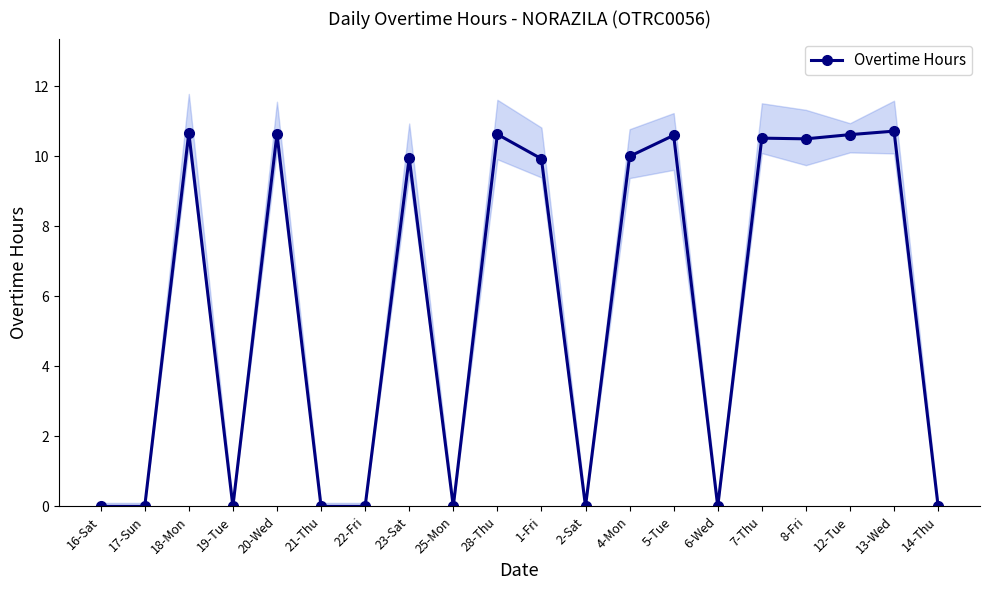

Which has a higher value, 28-Thu or 19-Tue?

28-Thu